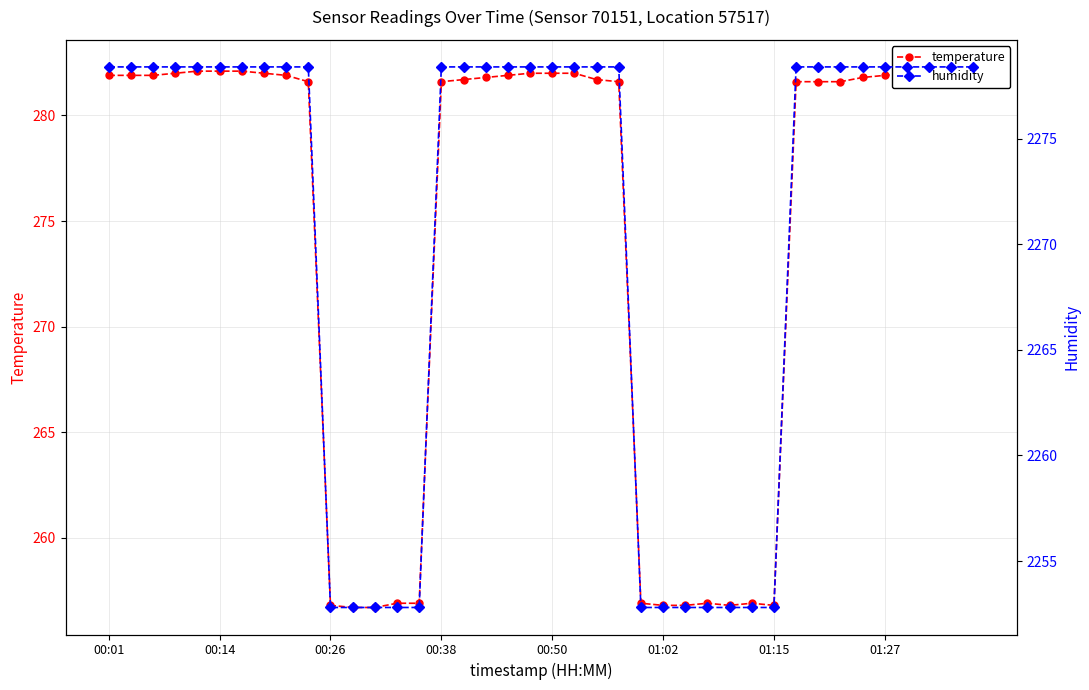

At 31, list the series in order from largest to smallest.

humidity, temperature